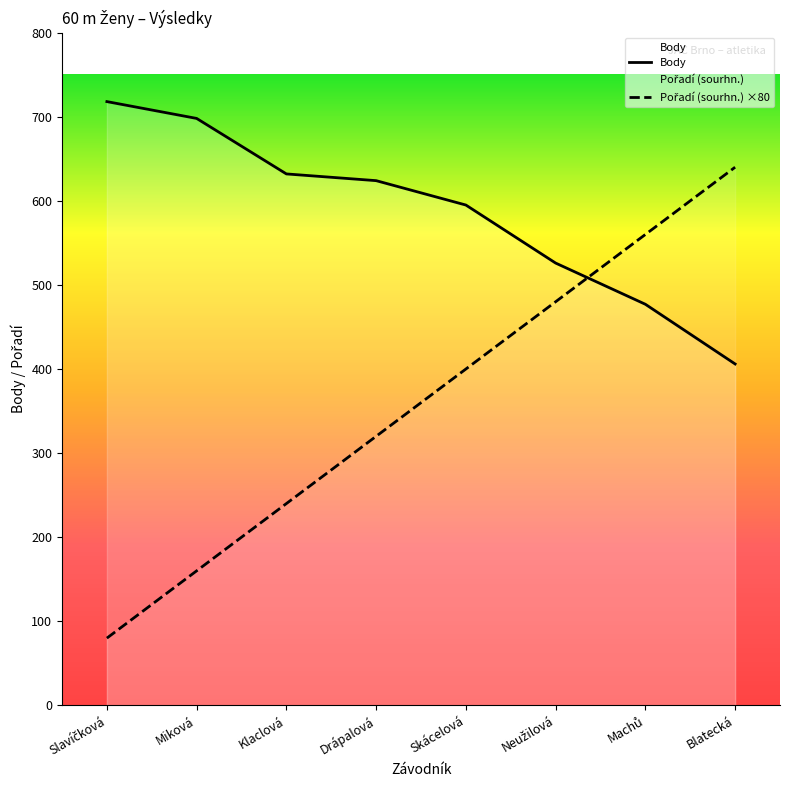

What is the difference between the Body values at Klaclová and Slavíčková?

86